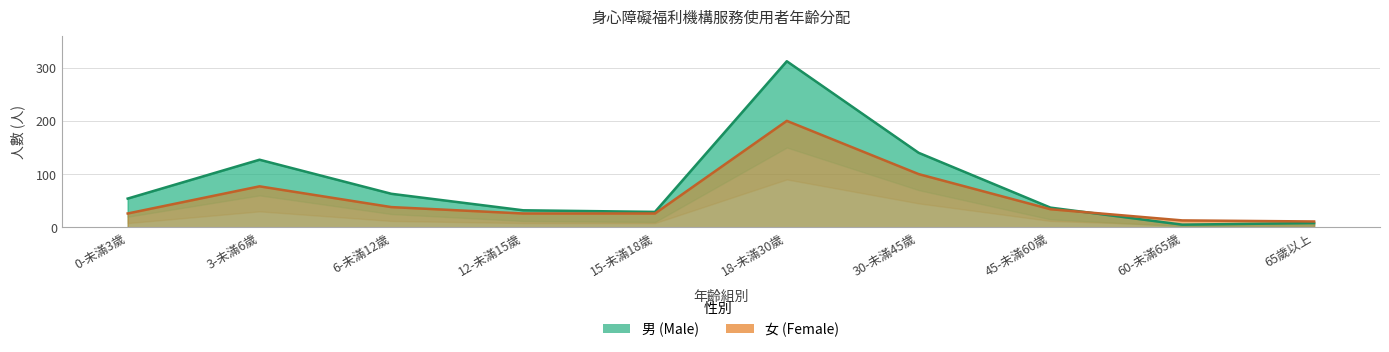

Reading left to right, what are all the values shown in this chart?

男: 54	127	63	32	29	312	140	37	5	8
女: 26	77	38	26	26	200	100	34	13	11